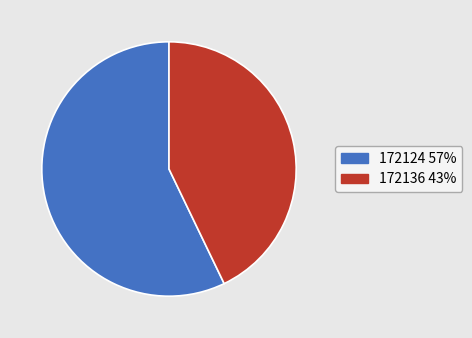

What is the majority slice?

172124